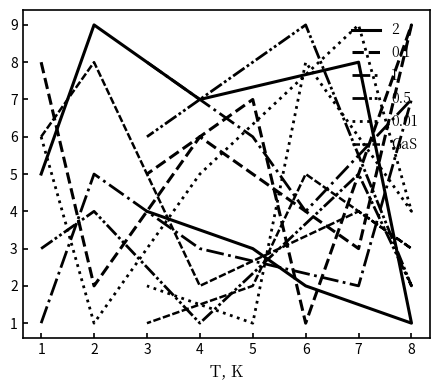

Rank the categories by value from highest to lowest.

2, 1, 6, 7, 8, 4, 5, 3